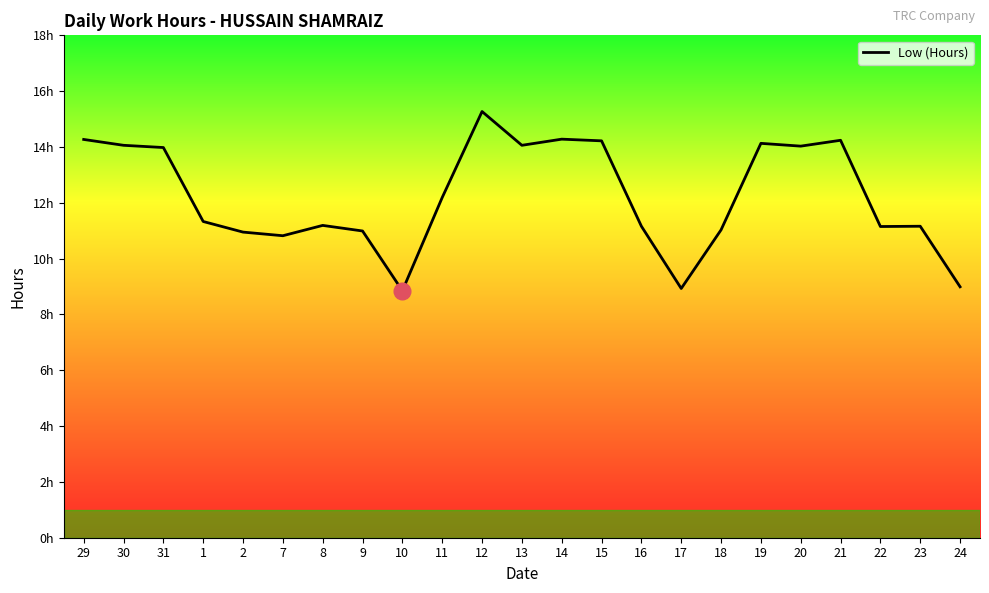

Rank the categories by value from lowest to highest.

10, 17, 24, 7, 2, 9, 18, 22, 16, 23, 8, 1, 11, 31, 20, 30, 13, 19, 15, 21, 29, 14, 12